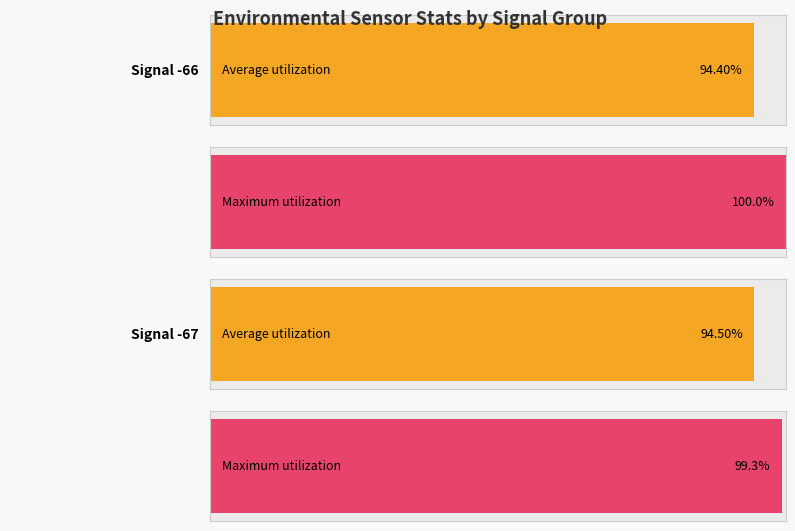

Does the chart contain stacked bars?

No